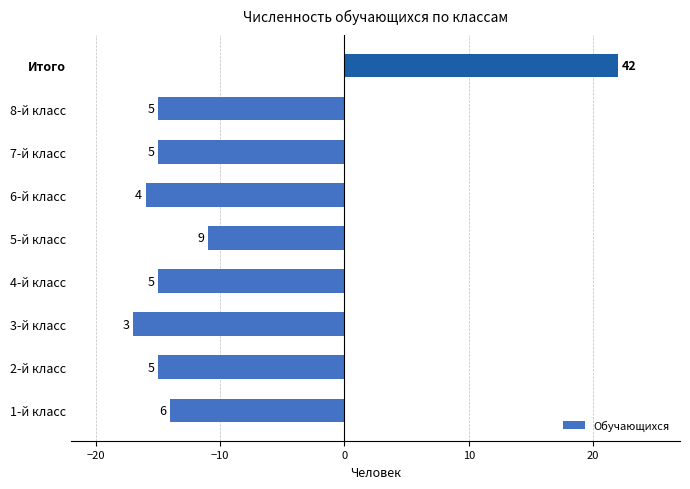

What is the greatest value displayed?

22